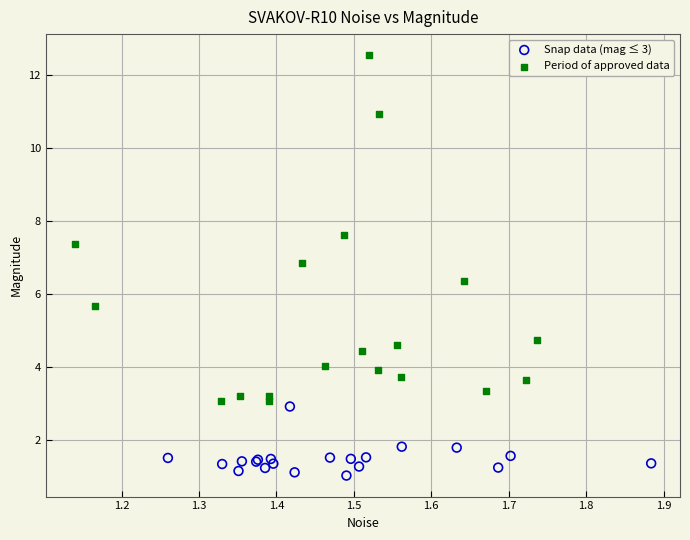

Which series reaches the minimum Y coordinate?

Snap data (mag ≤ 3)